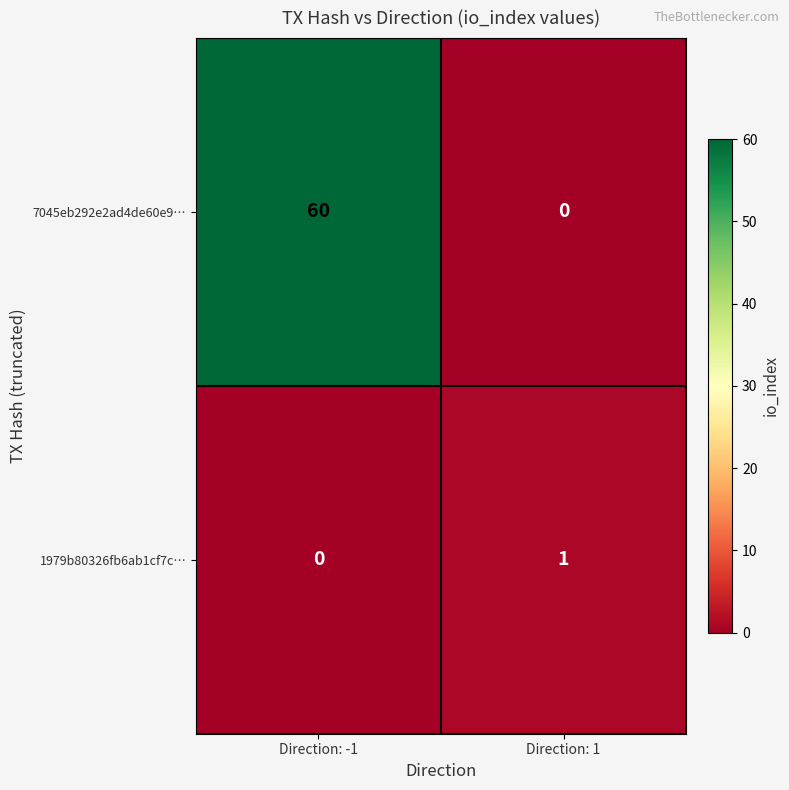

Reading left to right, extract all data points from this chart.

7045eb292e2ad4de60e9…: 60	0
1979b80326fb6ab1cf7c…: 0	1